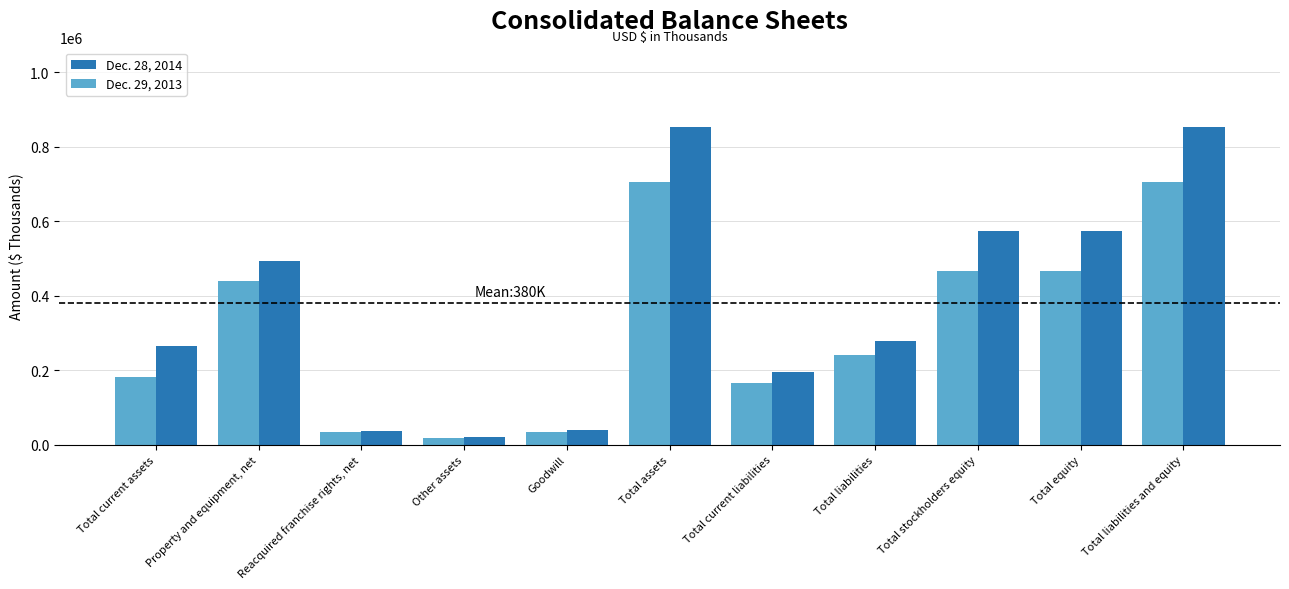

Which label corresponds to the smallest value in the chart?

Other assets